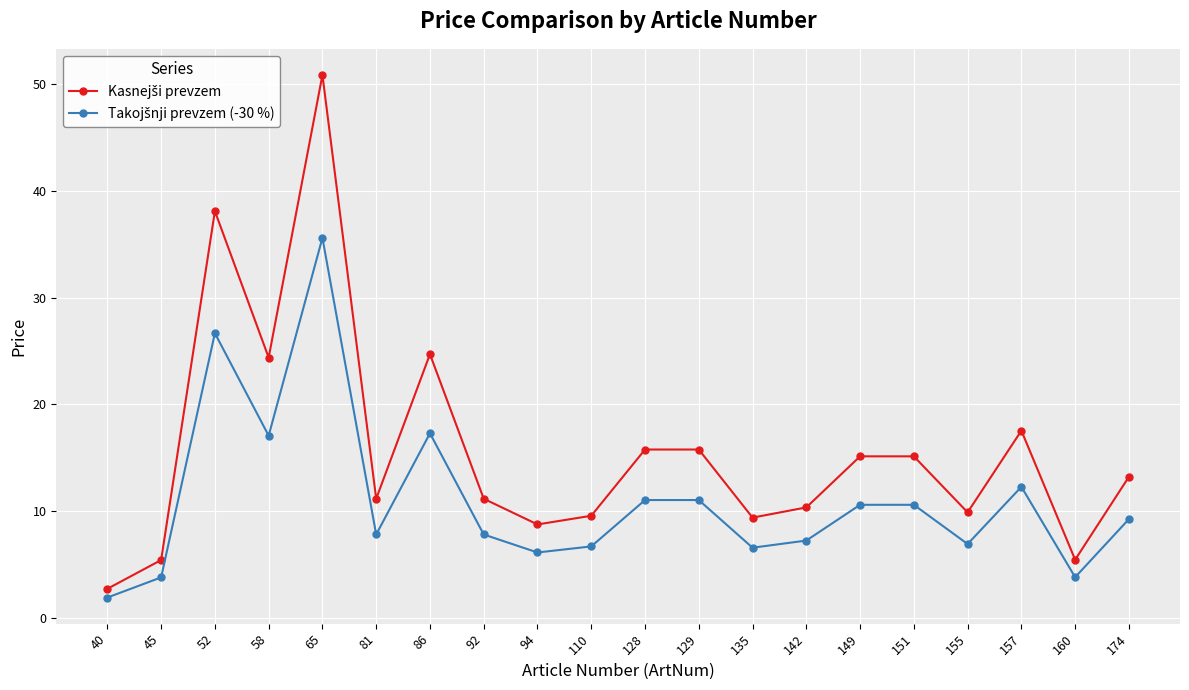

What is the total value across all series at 155?

16.8